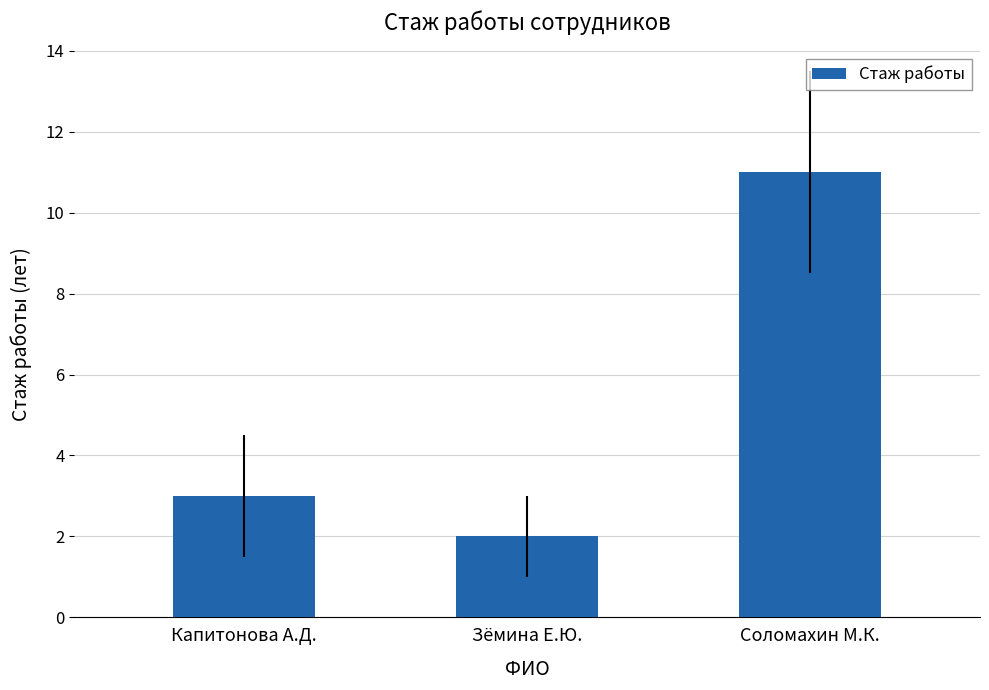

Which category has the lowest value across all series?

Зёмина Е.Ю.